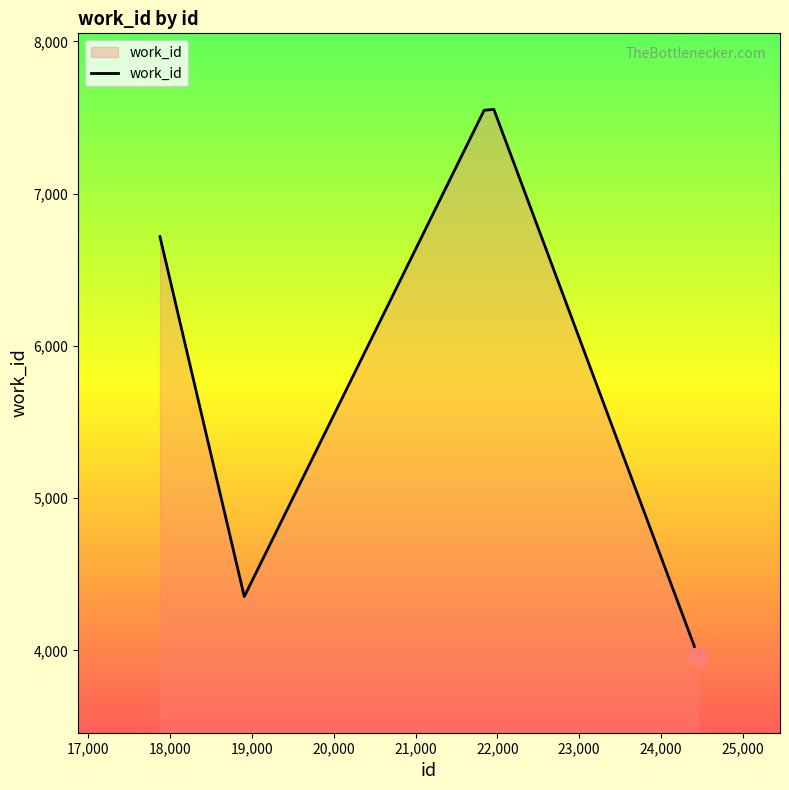

What is the maximum value shown in the chart?

7553